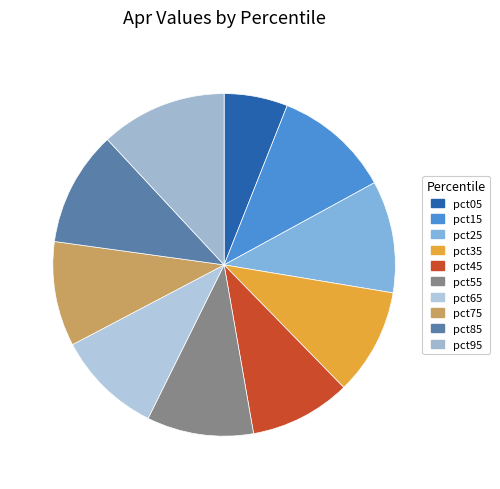

Rank the categories by value from lowest to highest.

pct05, pct45, pct75, pct65, pct55, pct35, pct25, pct85, pct15, pct95